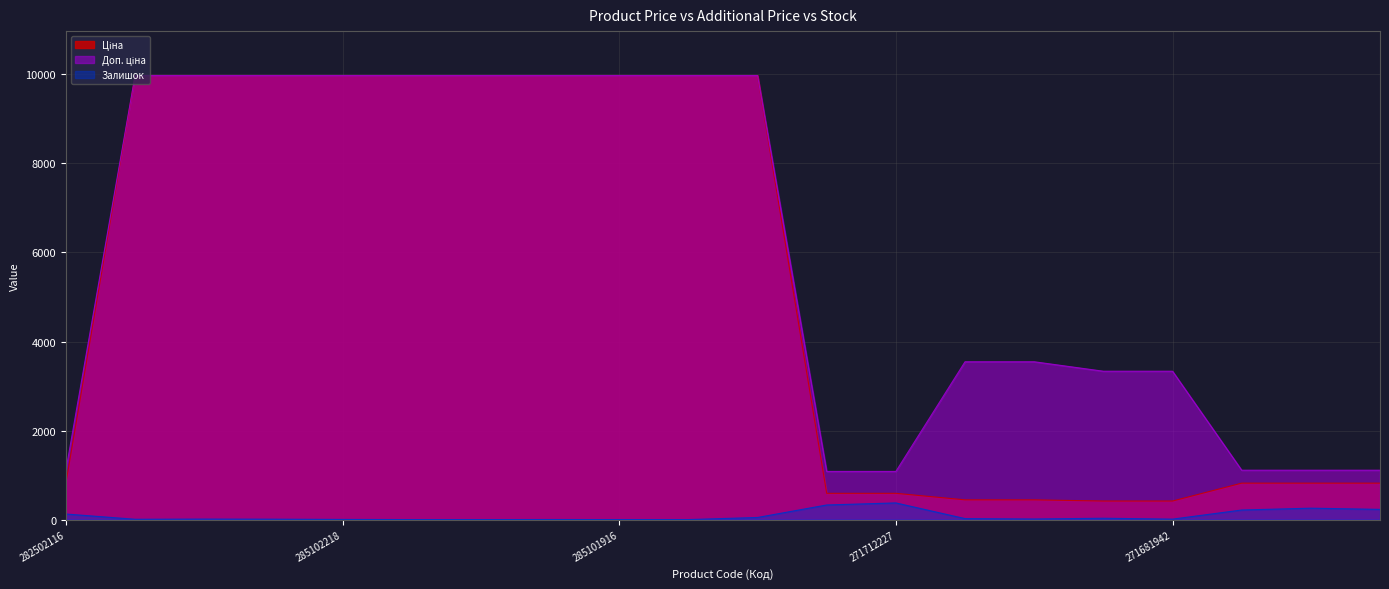

Which label corresponds to the smallest value in the chart?

285102216